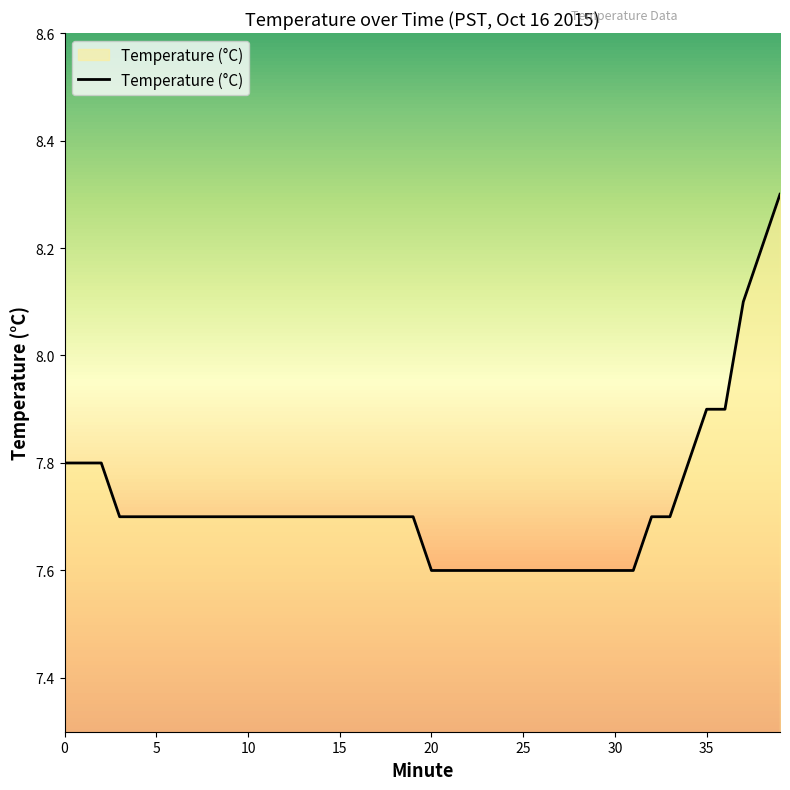

How many values are between 7 and 8?

37